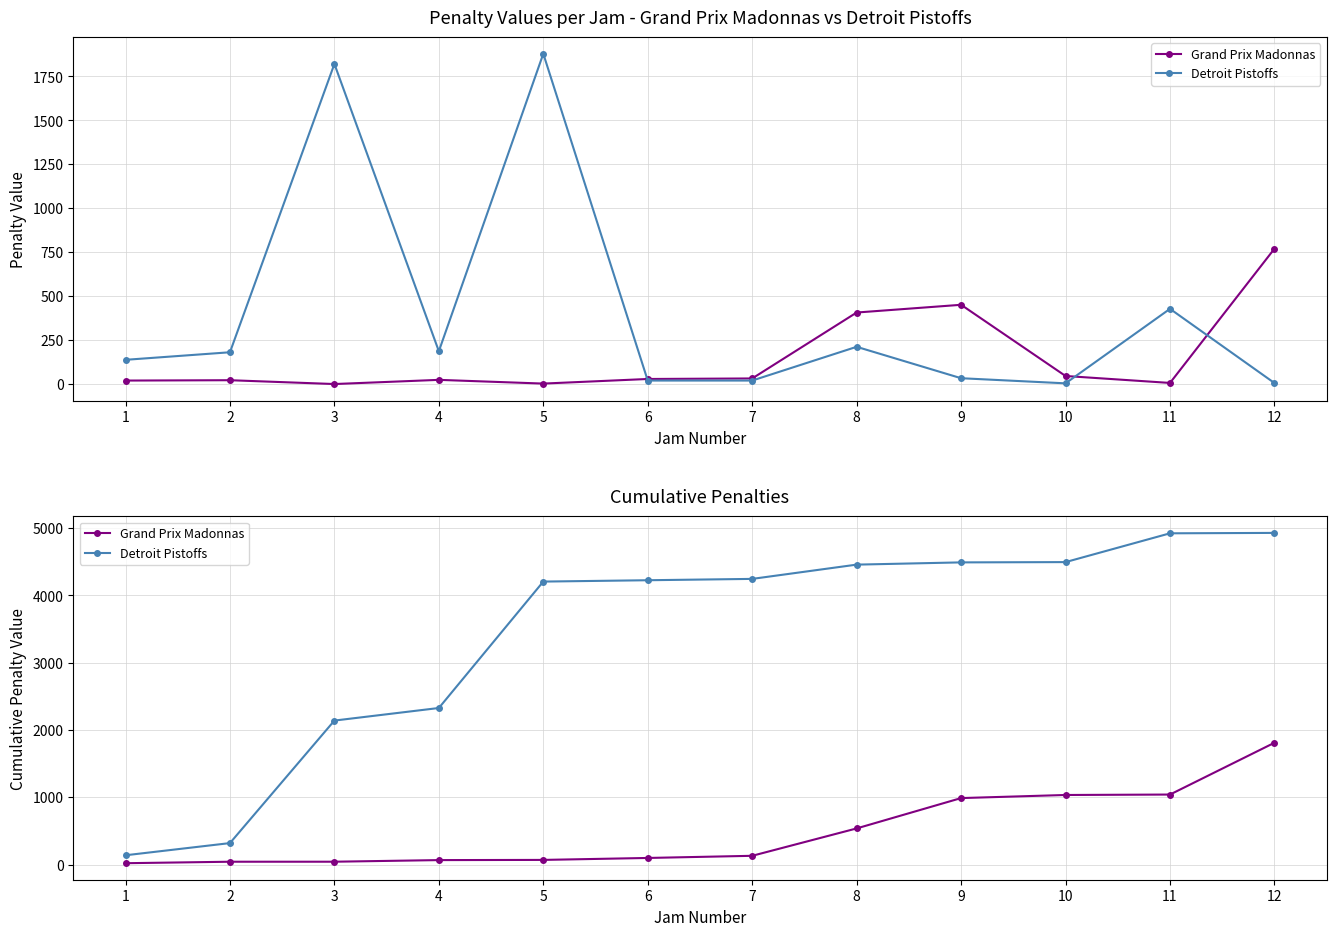

True or false: Detroit Pistoffs and Grand Prix Madonnas cross at least once.

False